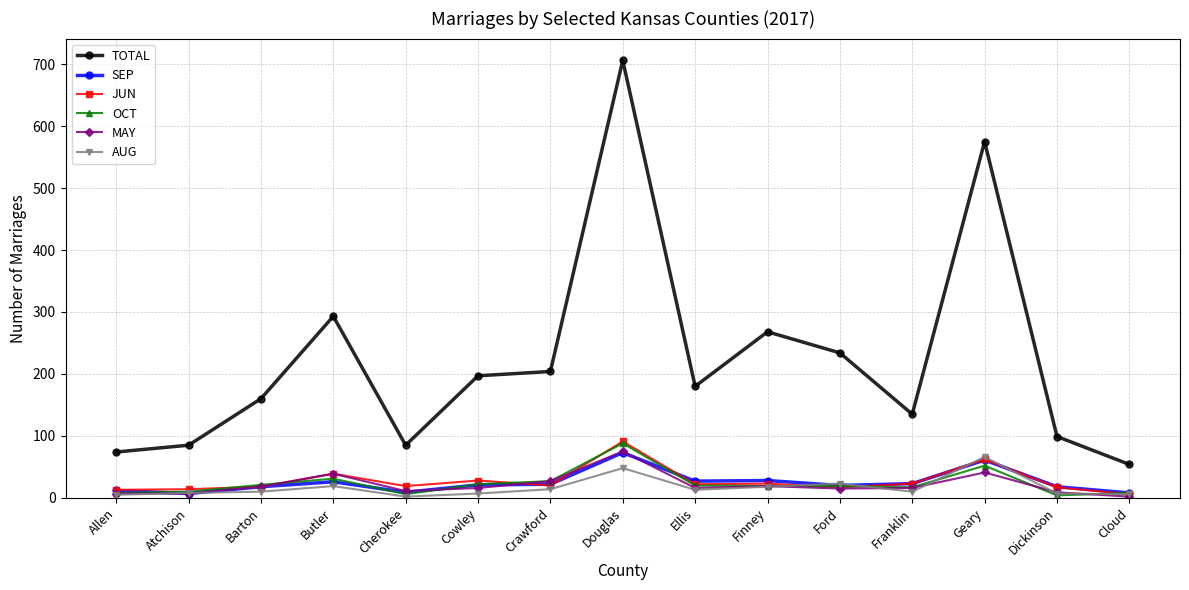

Which series changed the most between Allen and Crawford?

TOTAL